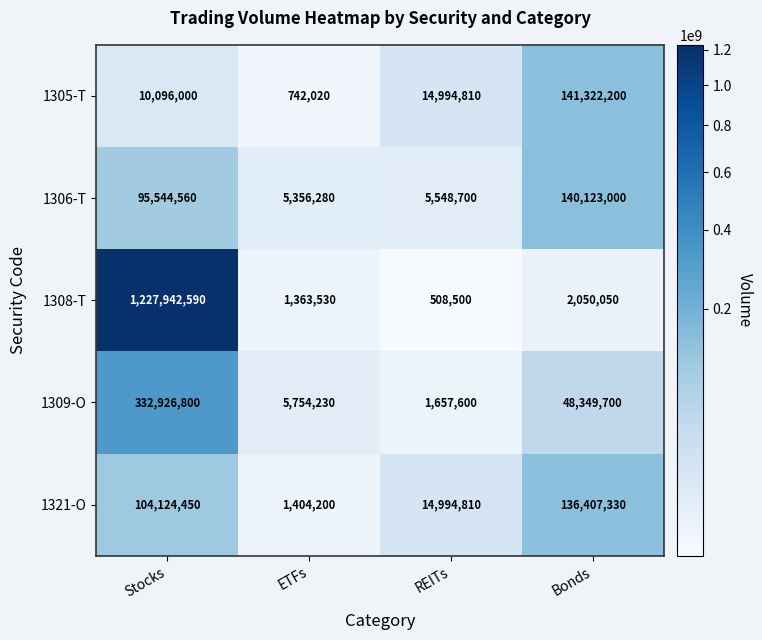

Reading right to left, list all the values displayed in this chart.

1305-T: 141322200	14994810	742020	10096000
1306-T: 140123000	5548700	5356280	95544560
1308-T: 2050050	508500	1363530	1227942590
1309-O: 48349700	1657600	5754230	332926800
1321-O: 136407330	14994810	1404200	104124450